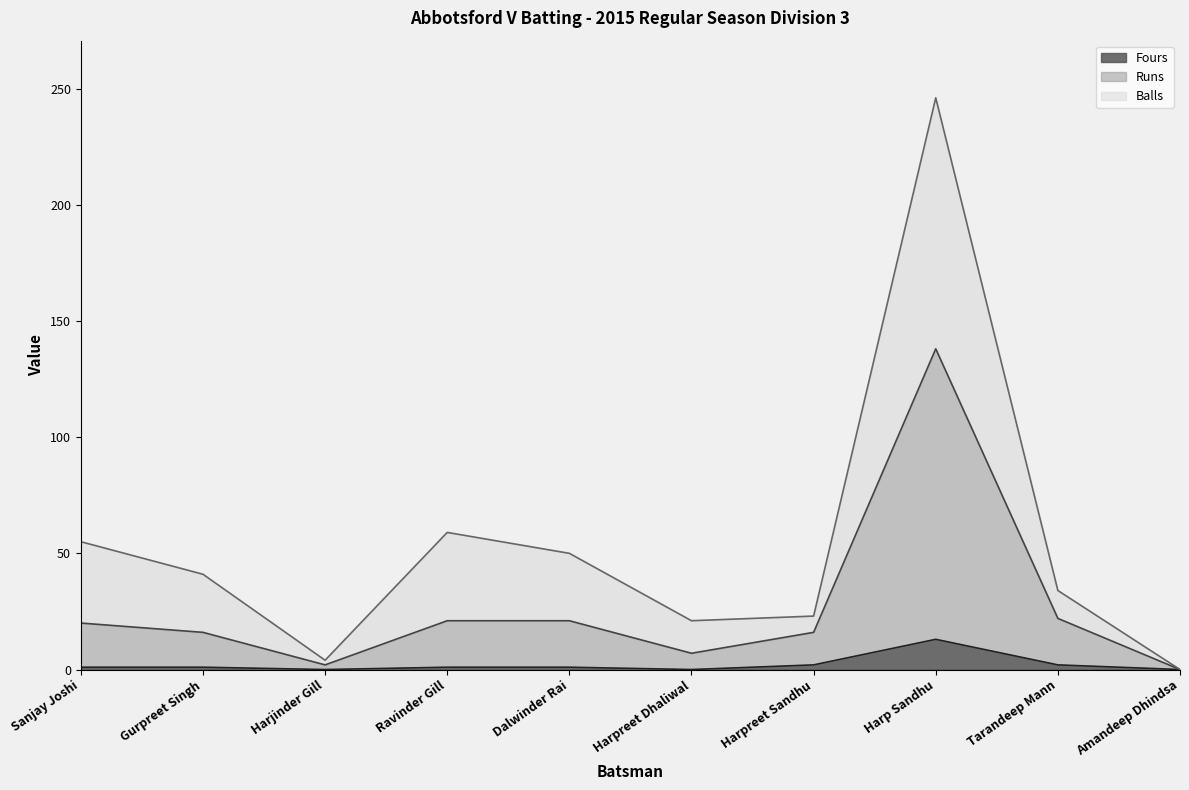

Does the chart have visible grid lines?

No